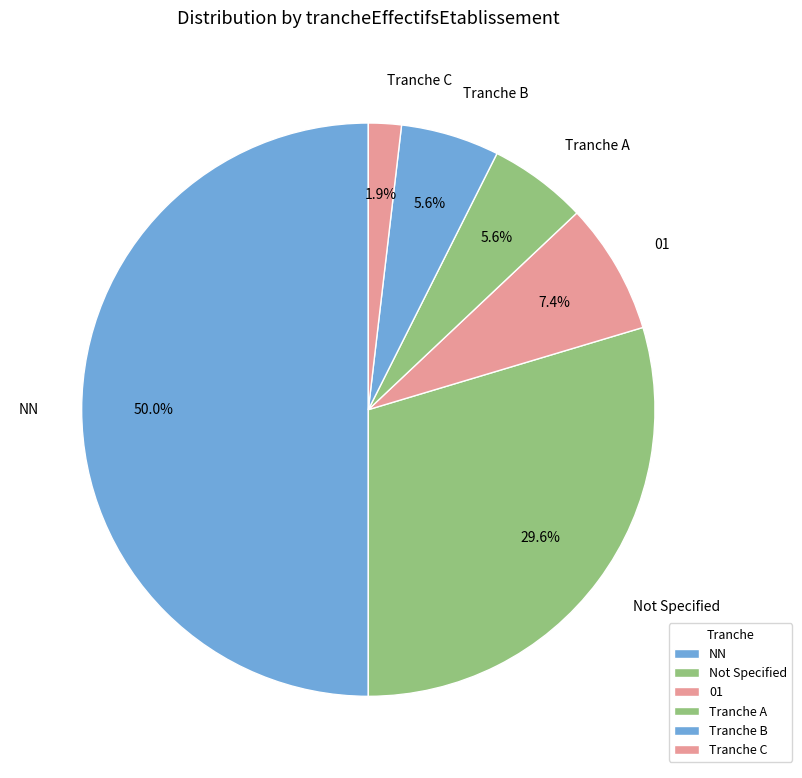

What is the ratio of the value at Tranche A to the value at Tranche B?

1.0